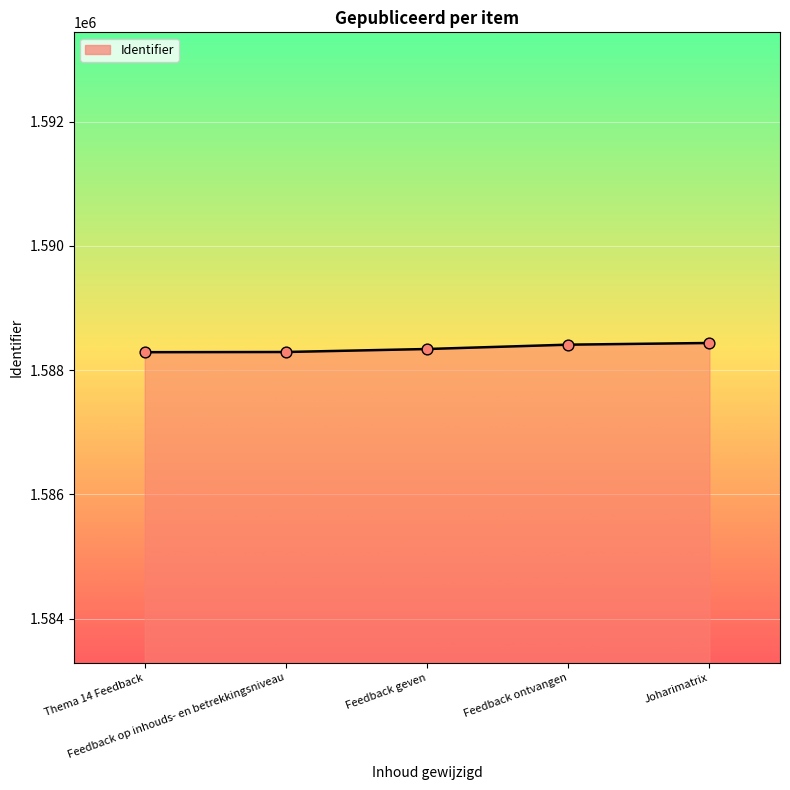

What is the maximum value shown in the chart?

1588437